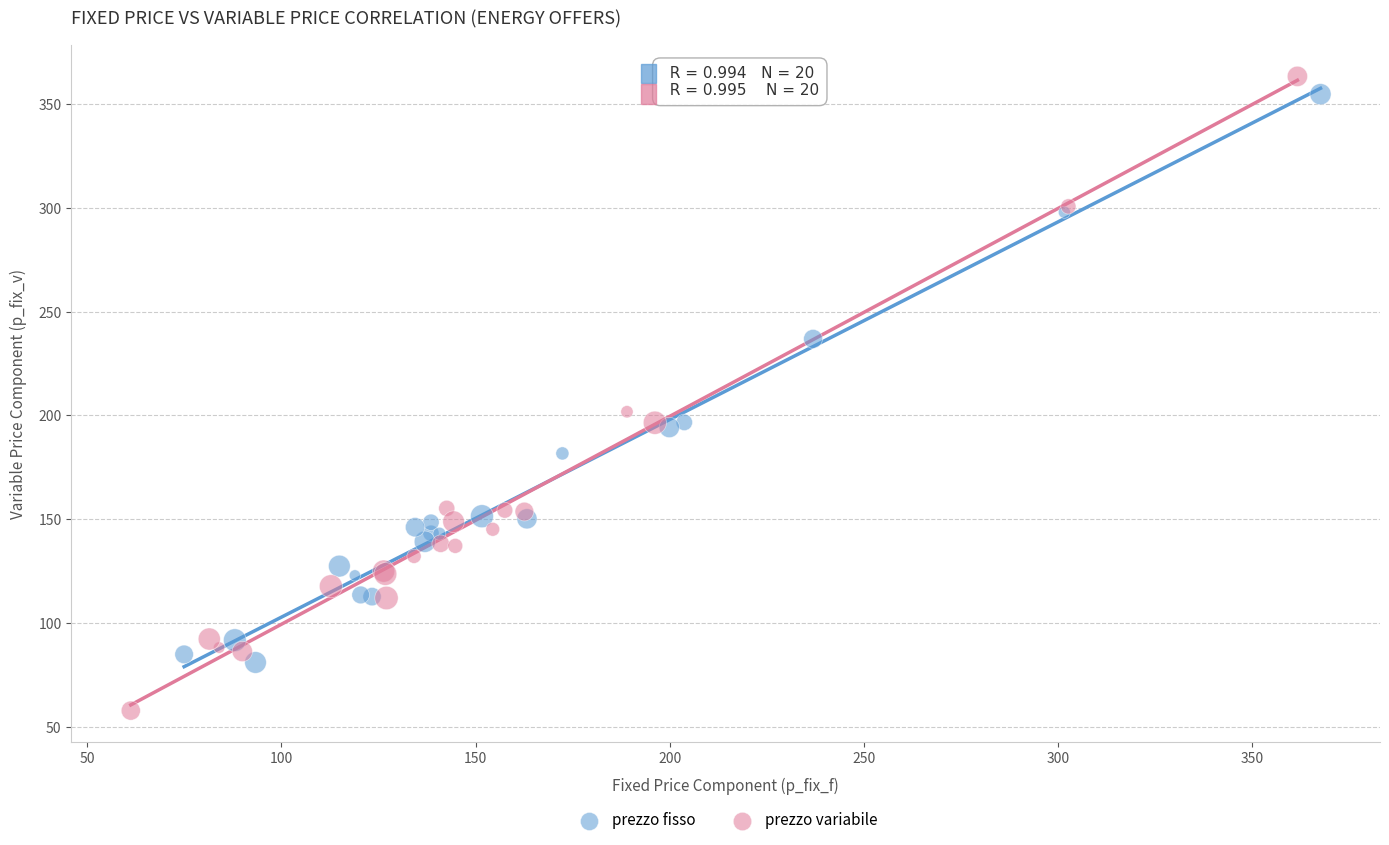

Which series has the widest spread of Y values?

prezzo variabile